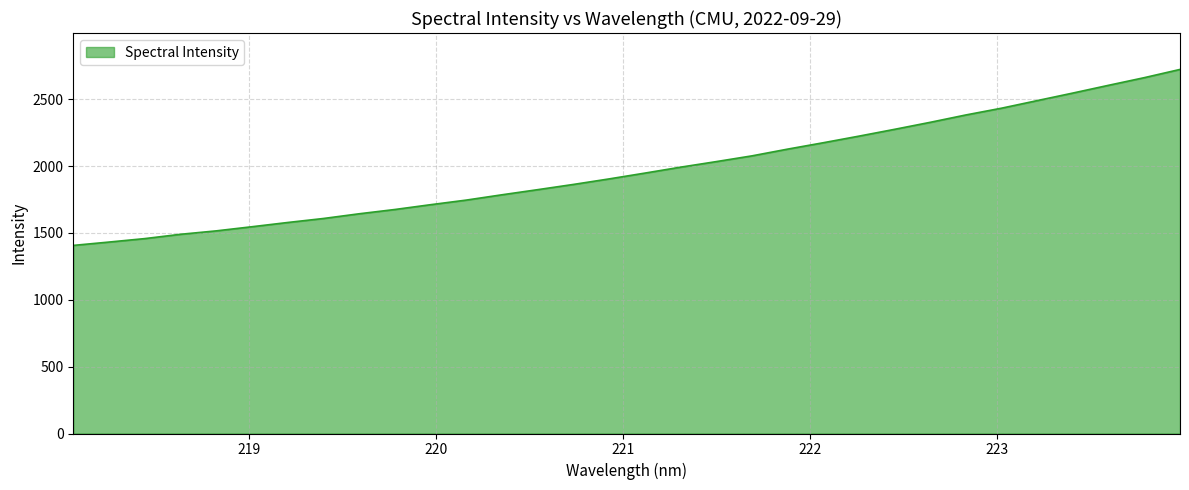

What is the smallest value displayed?

1407.0